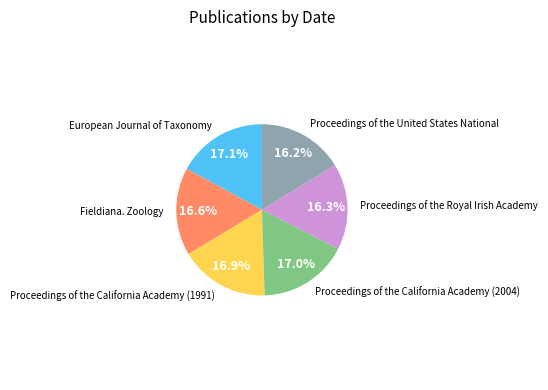

Is there any slice that represents more than half of the pie?

No